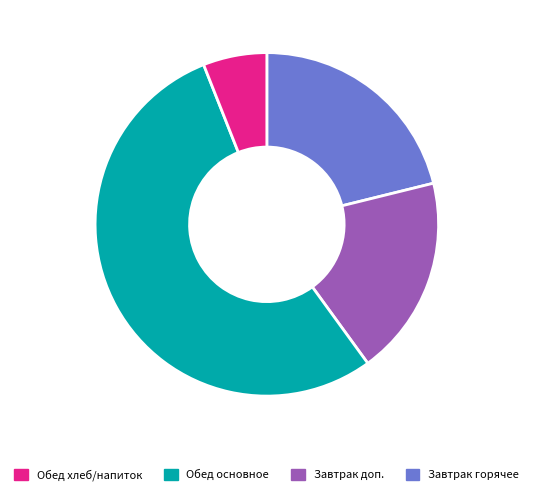

Is there a majority slice in this chart?

Yes